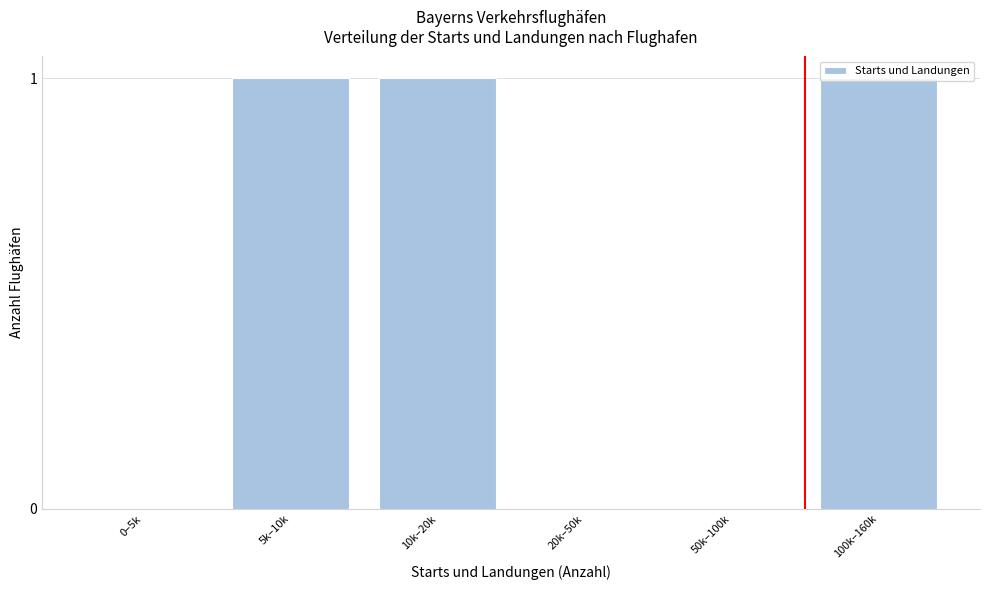

What is the sum of all values?

3